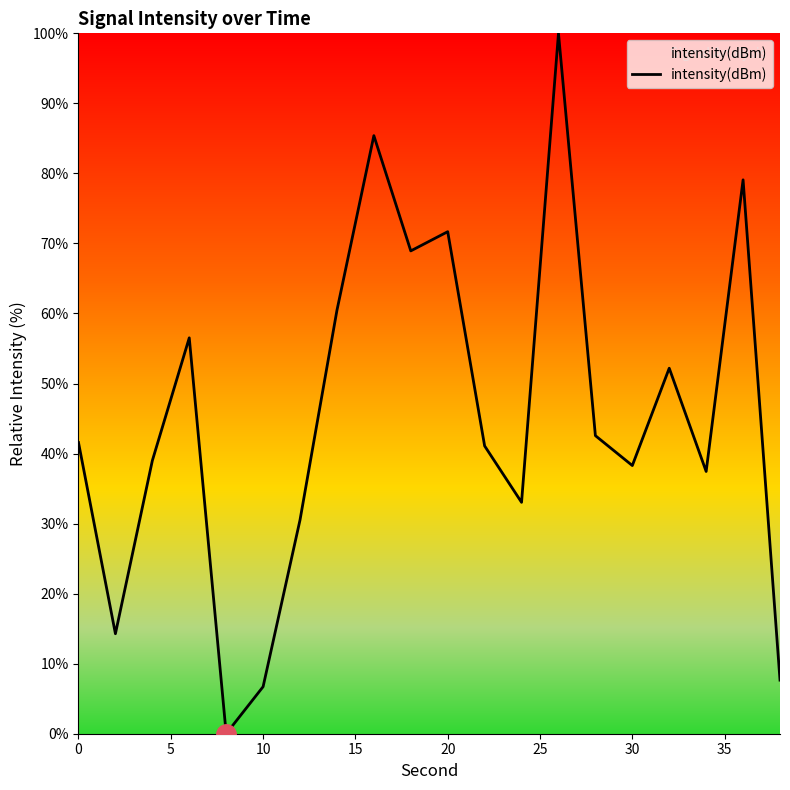

What is the difference between the maximum and minimum values?

100.0